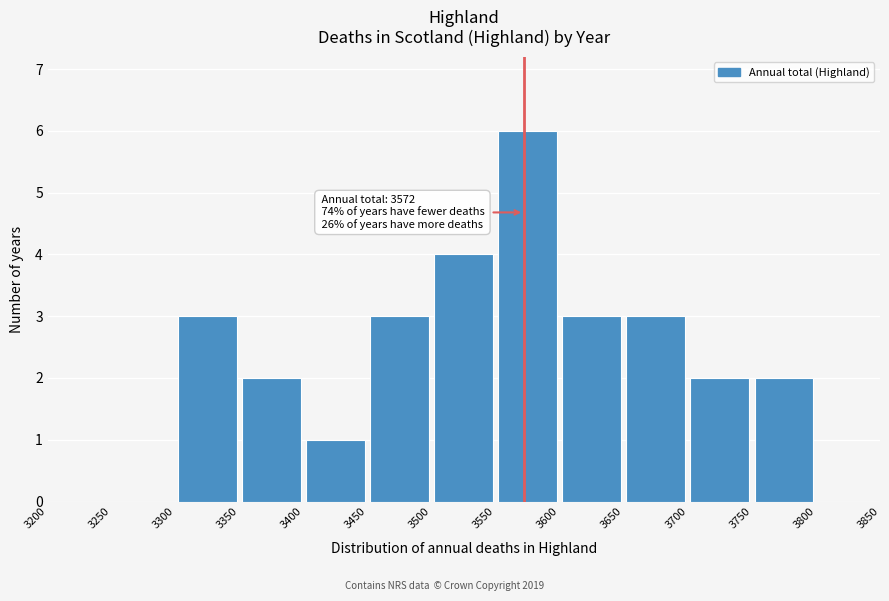

Which range on the x-axis has the tallest bar?

3550 to 3600